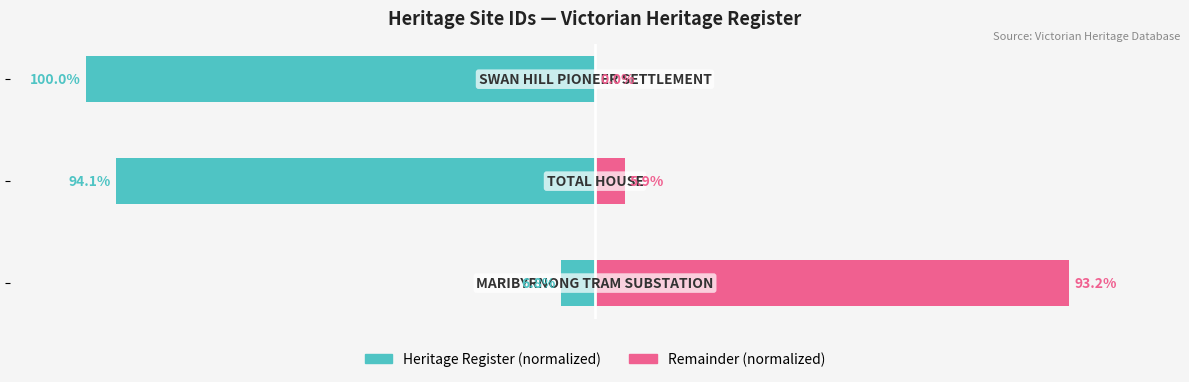

What is the sum of the Remainder (normalized) values at 1 and 2?

5.9